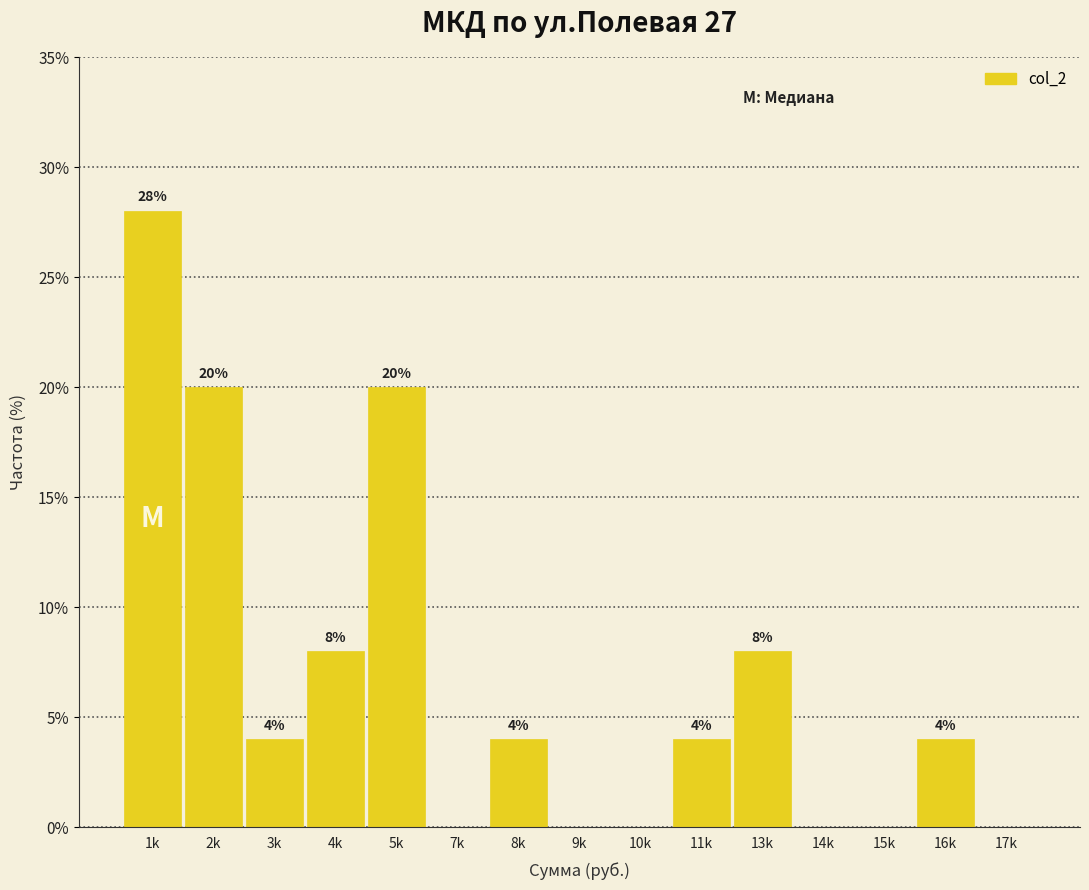

Reading right to left, transcribe all the data shown in this chart.

17k=0.0	16k=4.0	15k=0.0	14k=0.0	13k=8.0	11k=4.0	10k=0.0	9k=0.0	8k=4.0	7k=0.0	5k=20.0	4k=8.0	3k=4.0	2k=20.0	1k=28.0